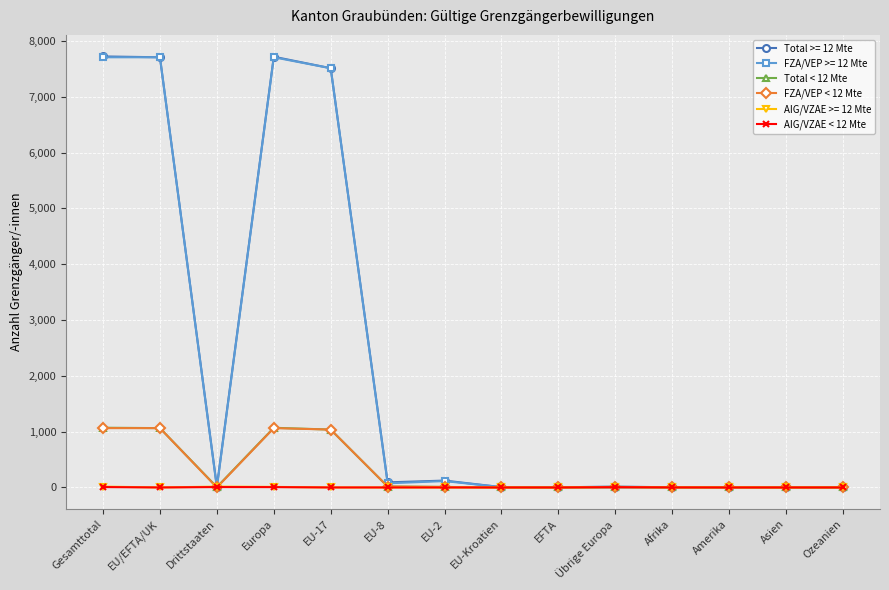

What is the sum of all Total < 12 Mte values?

4279